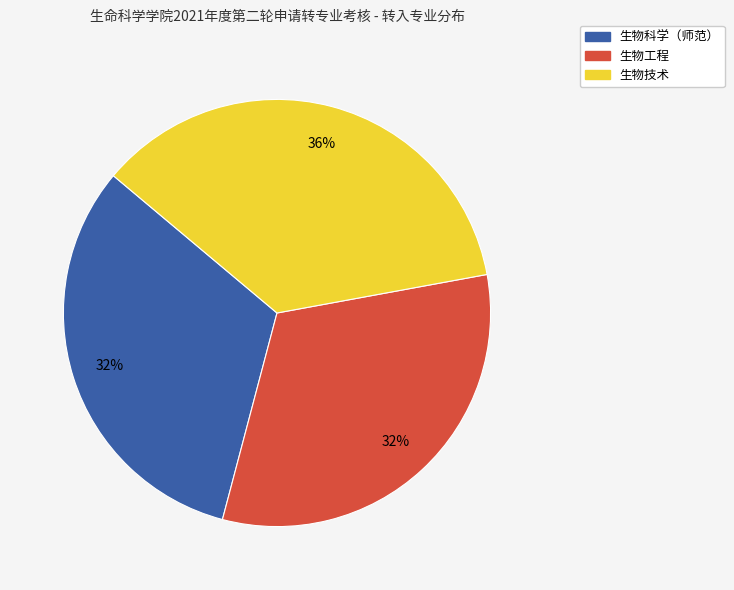

Which category has the biggest portion of the pie?

生物技术